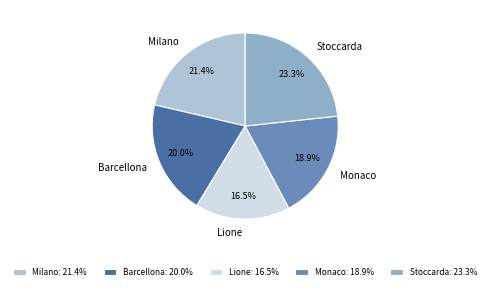

Count the number of slices in the pie.

5